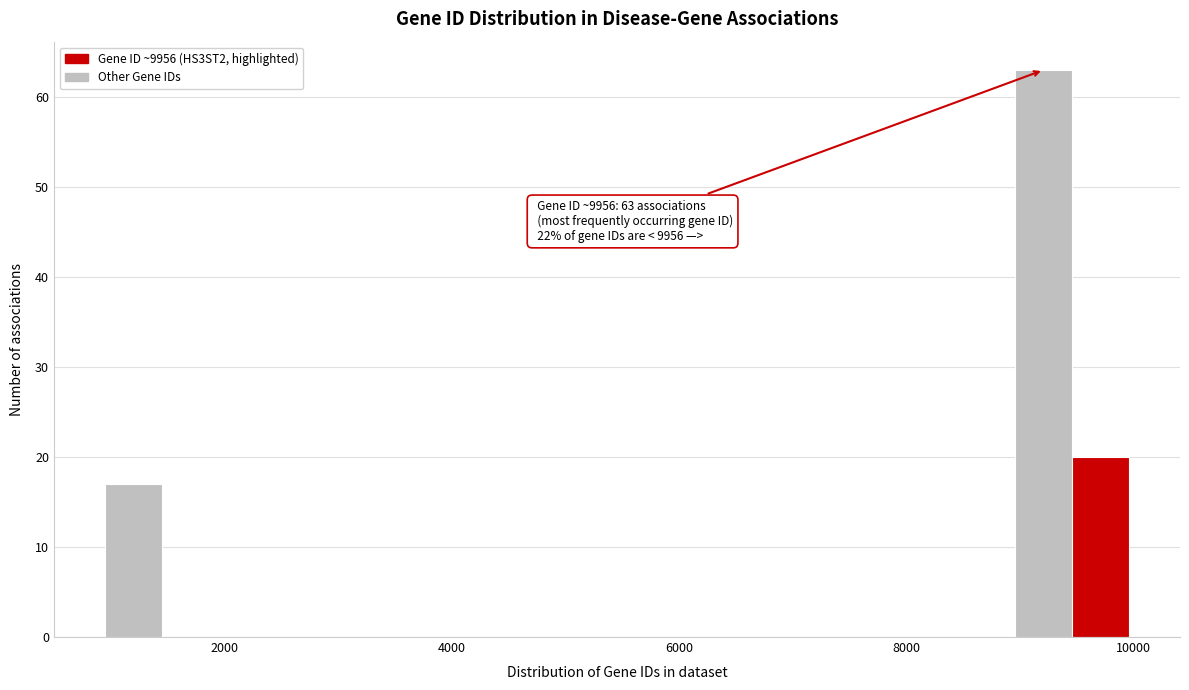

Around what value on the x-axis is the tallest bar? Give the approximate position of its centre, as read against the axis.

9200